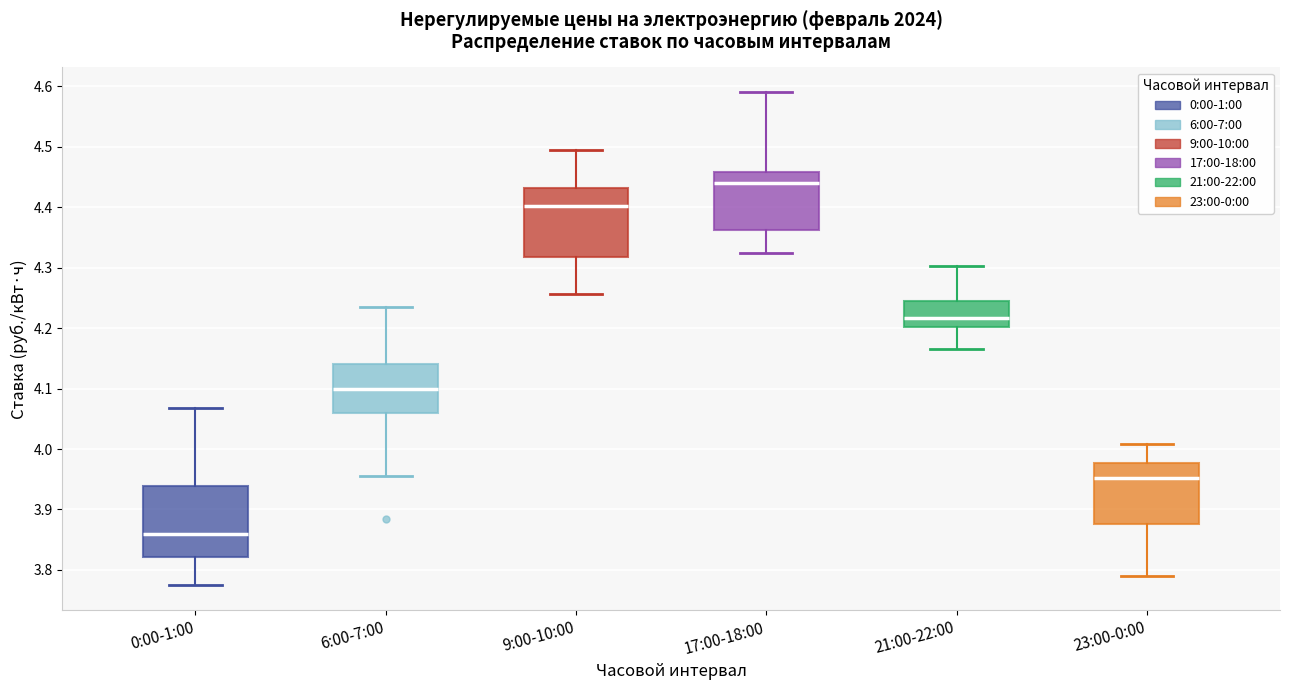

Which box has the lowest median line?

0:00-1:00